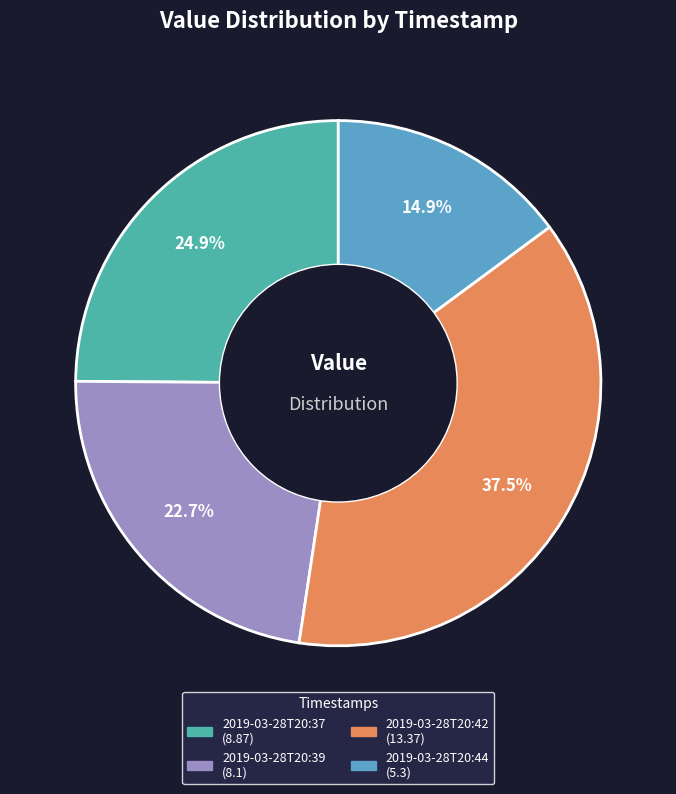

Do 2019-03-28T20:39 and 2019-03-28T20:42 together represent more than half of the pie?

Yes